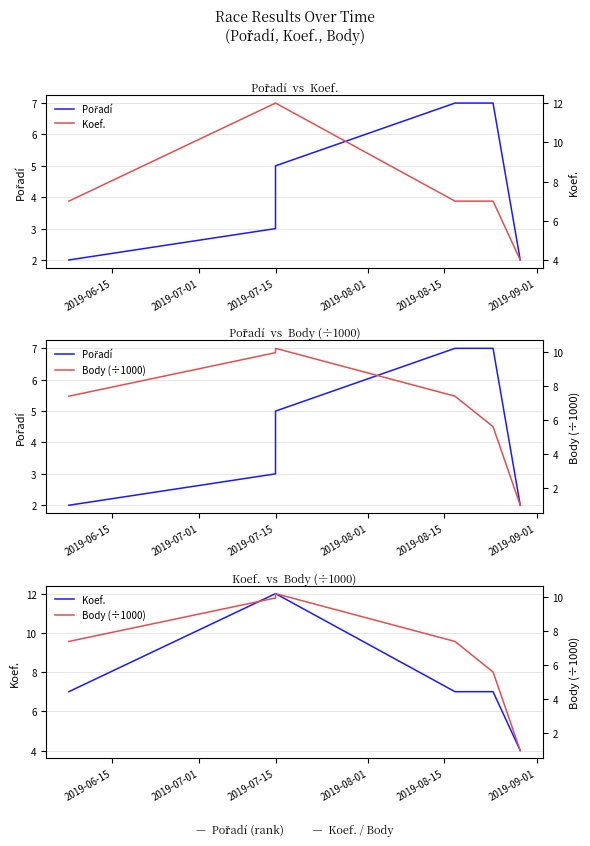

Rank the series by their average value, from lowest to highest.

Pořadí, Body (÷1000), Koef.